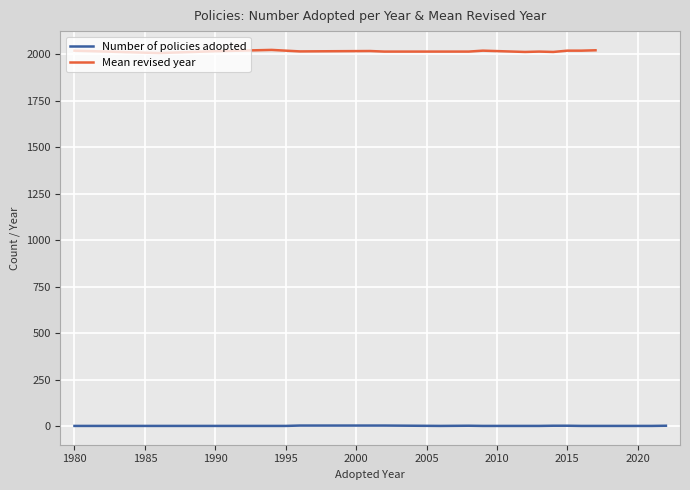

True or false: Revised has a value of 2835 at 16.

False